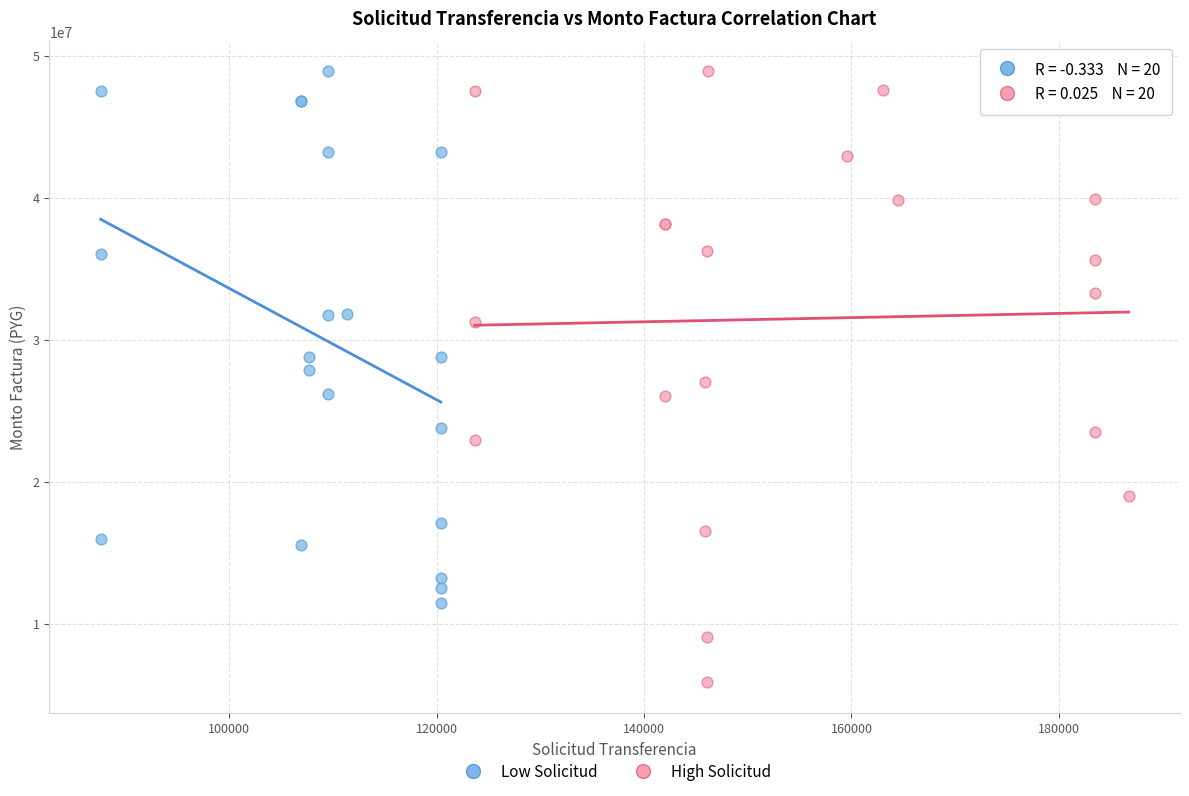

Which series reaches the minimum Y coordinate?

High Solicitud